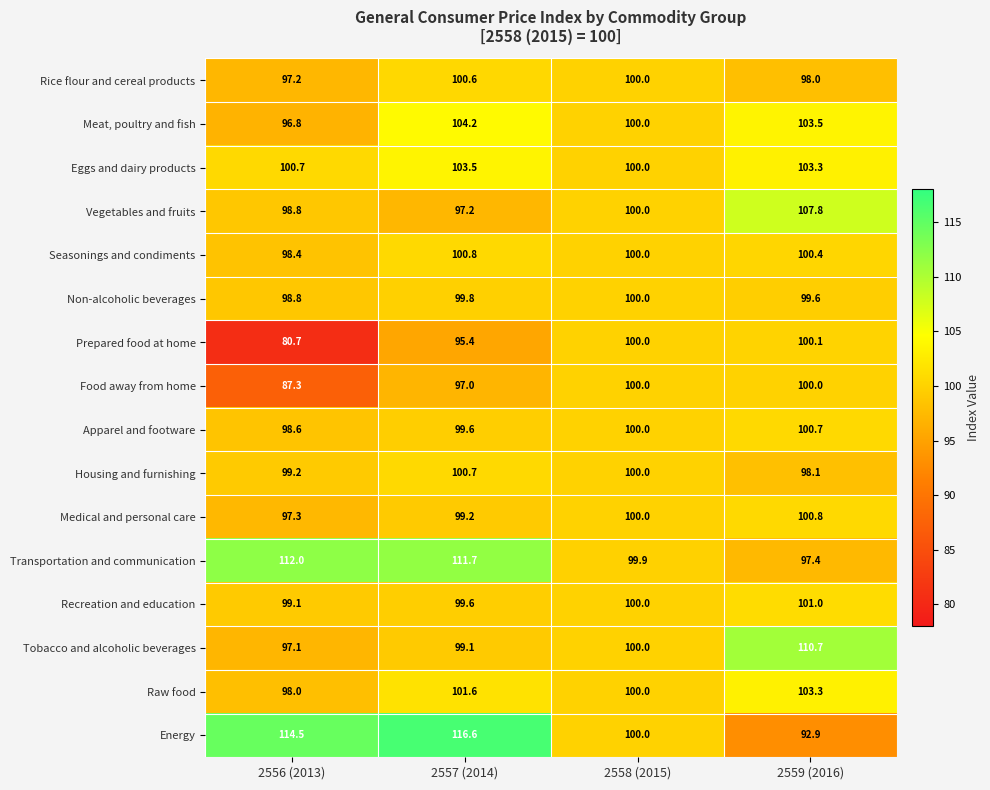

List the labels in order of Prepared food at home value, largest first.

2559 (2016), 2558 (2015), 2557 (2014), 2556 (2013)